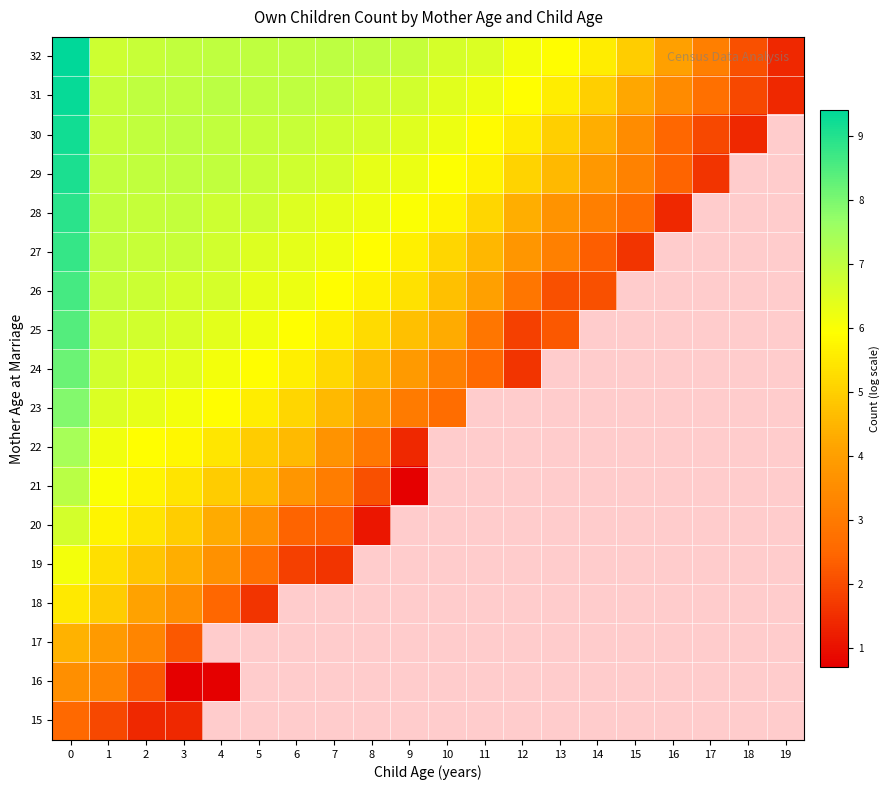

The value of 25 at 8 is 5.2. True or false?

True